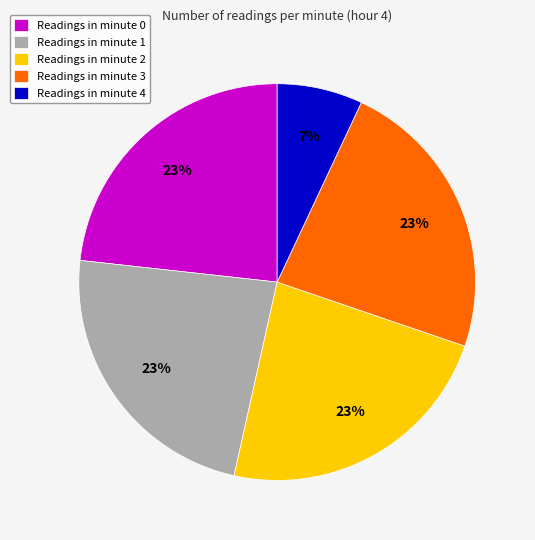

To the nearest percent, what is the difference between the largest and smallest slice percentages?

16%